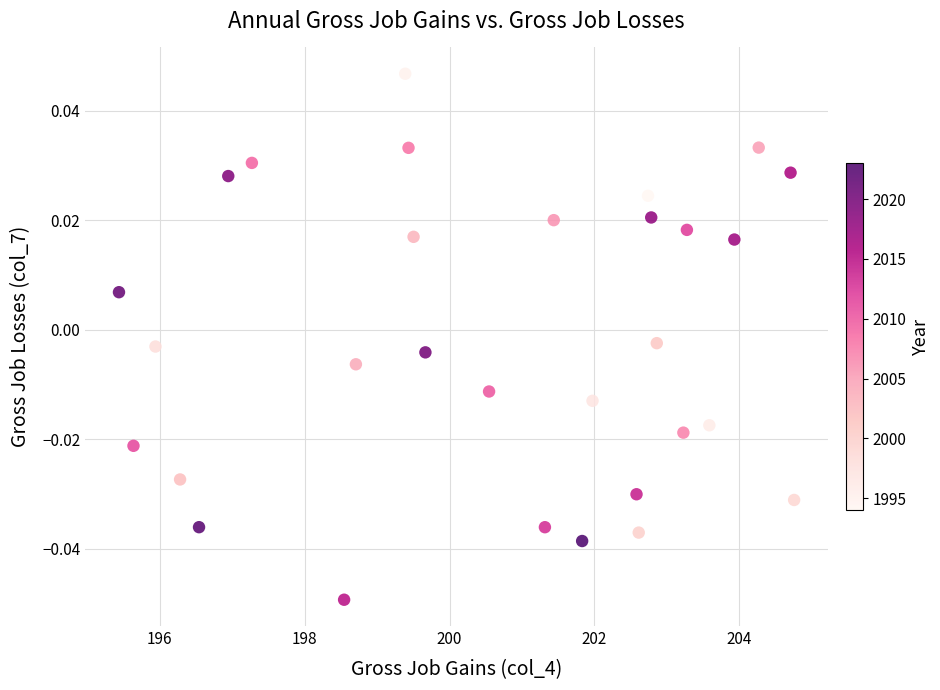

What is the range of X values (max minus min)?

9.3